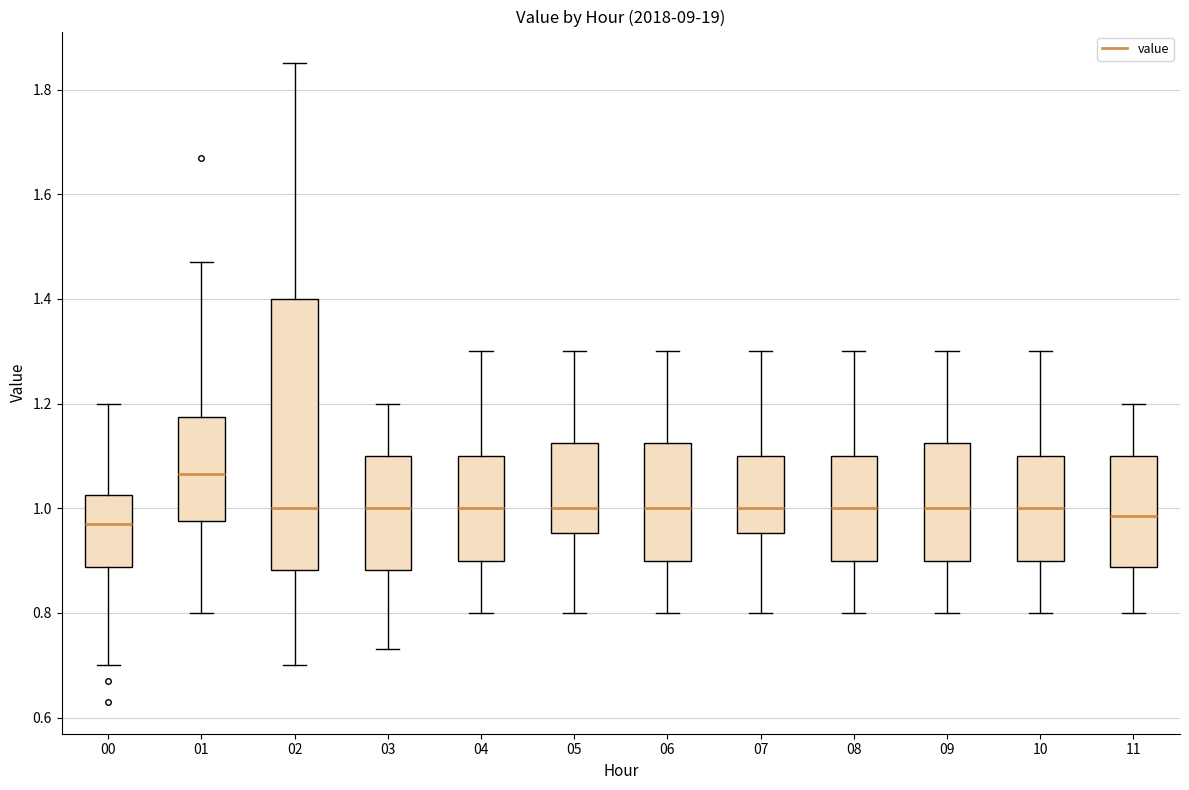

Where is the lower edge of the box at x = 09 on the y-axis? The values are not printed on the chart, so give them approximately, as read against the axis.

0.90